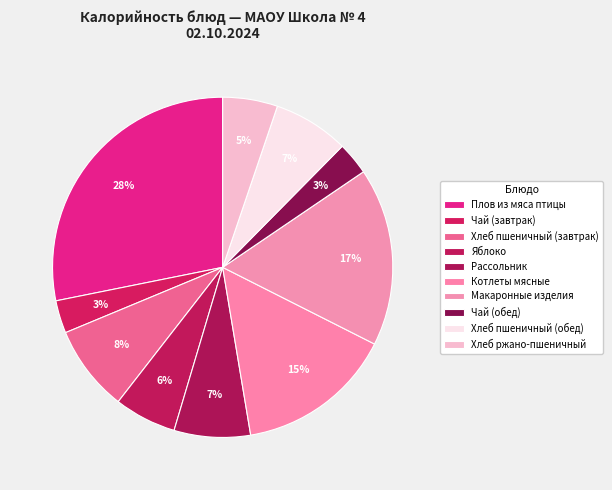

To the nearest percent, what is the difference between the Чай (завтрак) and Яблоко slice percentages?

3%